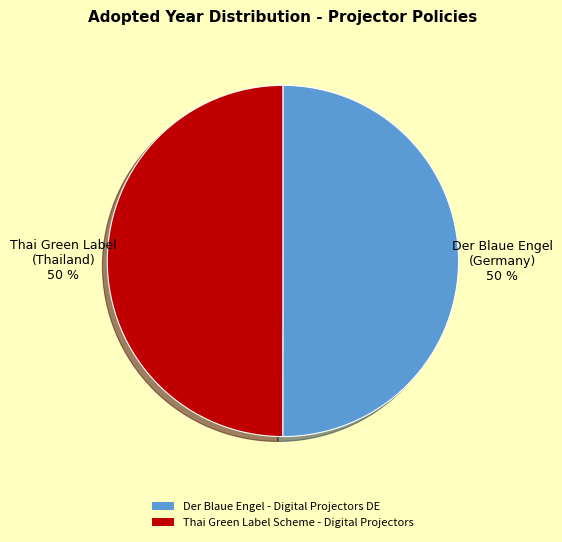

True or false: Thai Green Label Scheme - Digital Projectors accounts for 50% of the total.

True